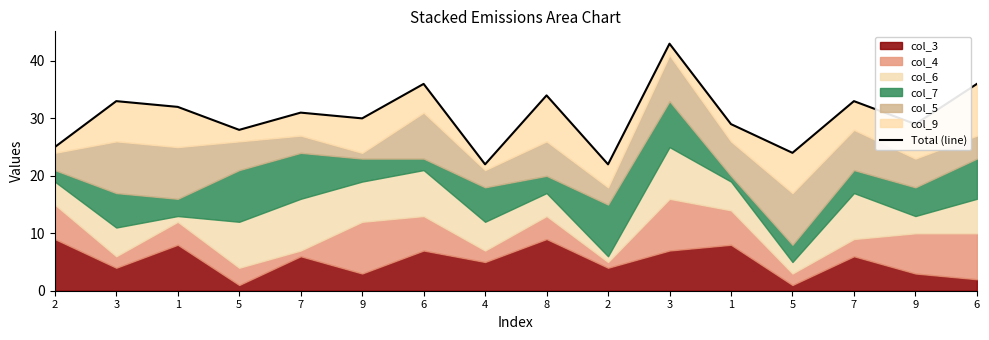

What is the difference between the maximum and second lowest values?

21